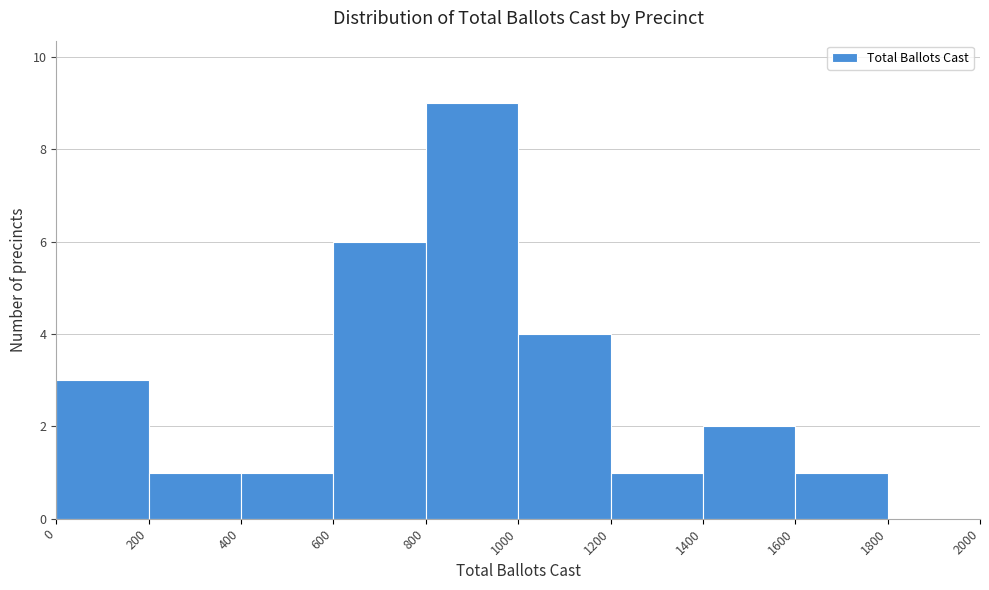

Over which range of the x-axis is the bar tallest?

800 to 1000